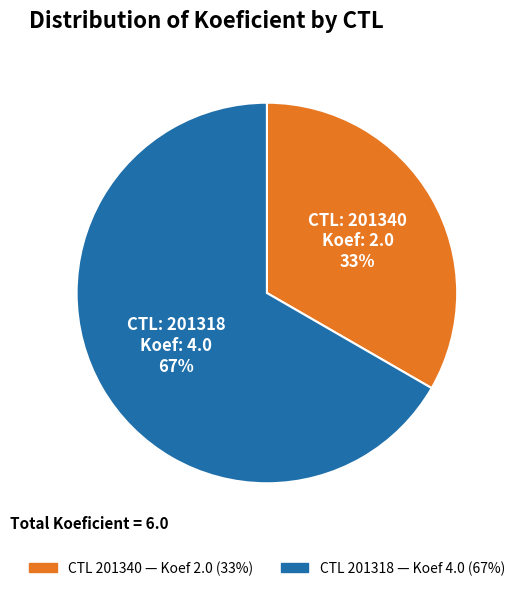

To the nearest percent, what is the average slice percentage?

50%